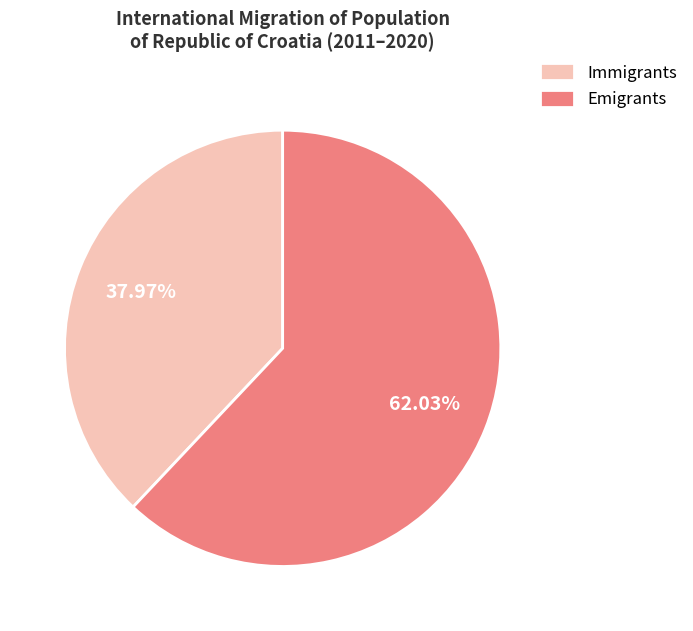

Approximately how many times larger is the value at Emigrants compared to Immigrants?

1.6